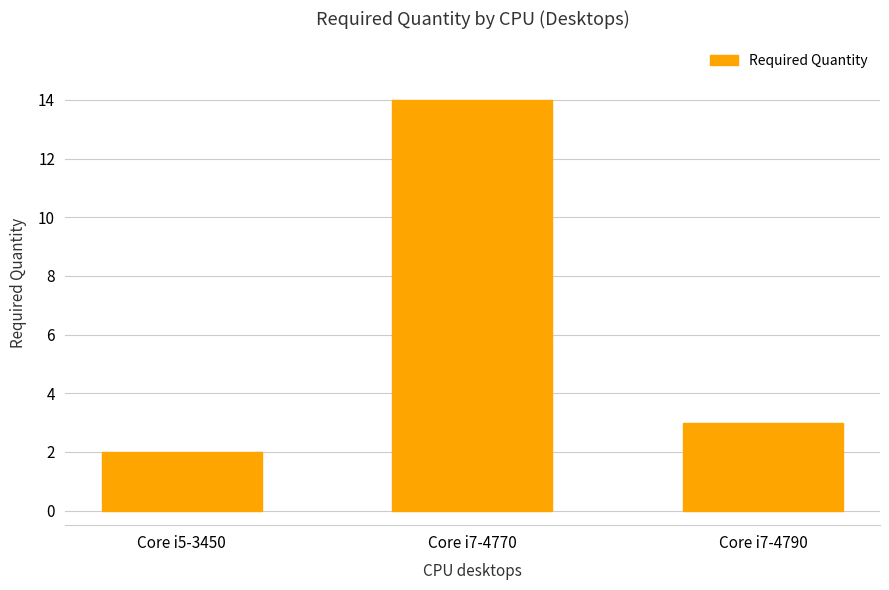

What position from the left is Core i7-4770?

2